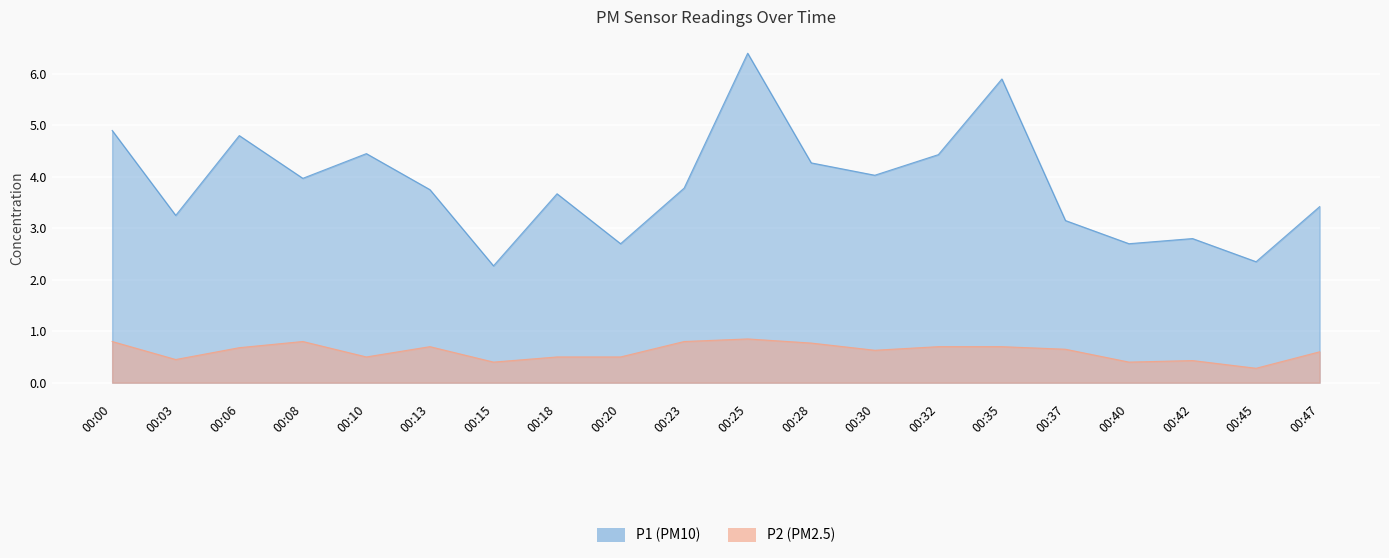

How many interior local valleys does the P1 series have?

7